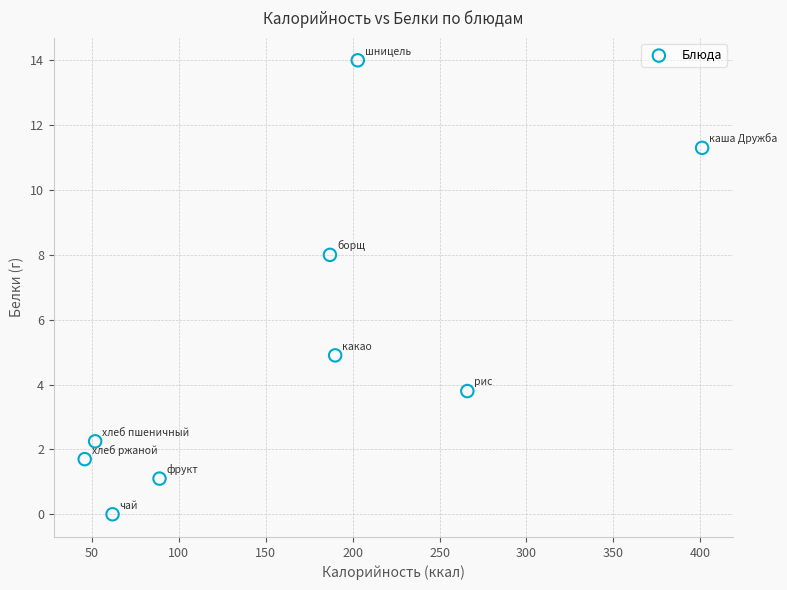

What is the average Y value?

5.2